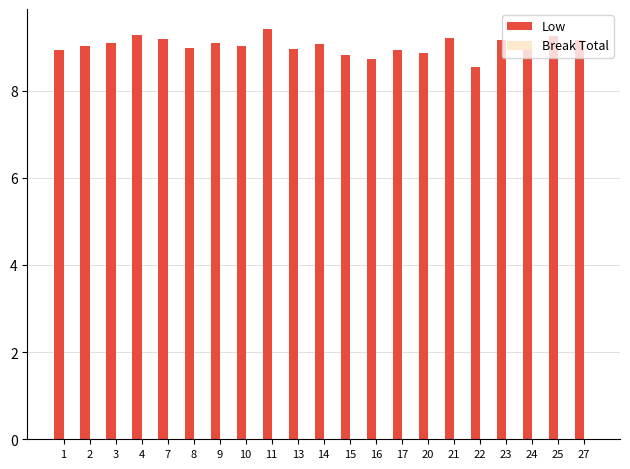

Approximately how many times larger is the value at 3 compared to 17?

1.0